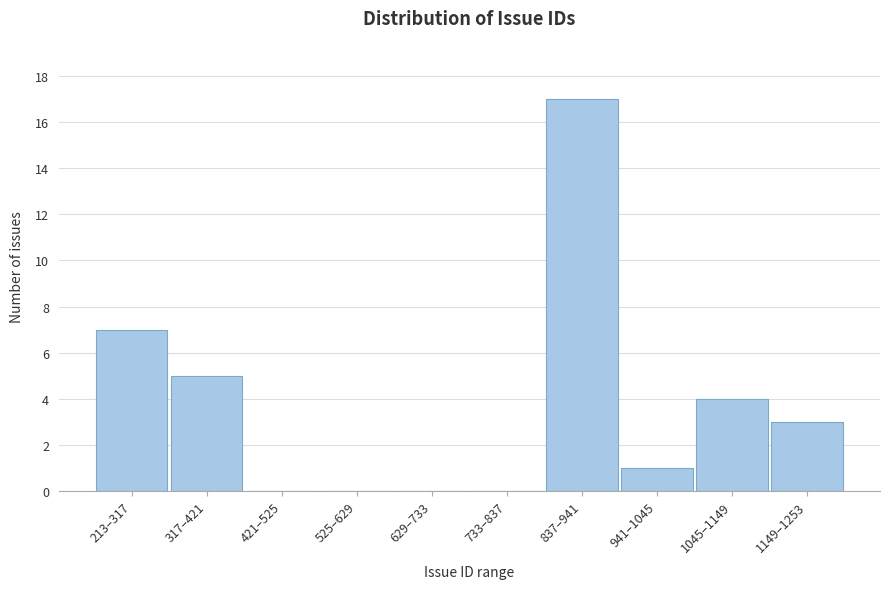

Reading right to left, extract all data points from this chart.

1149–1253=3	1045–1149=4	941–1045=1	837–941=17	733–837=0	629–733=0	525–629=0	421–525=0	317–421=5	213–317=7